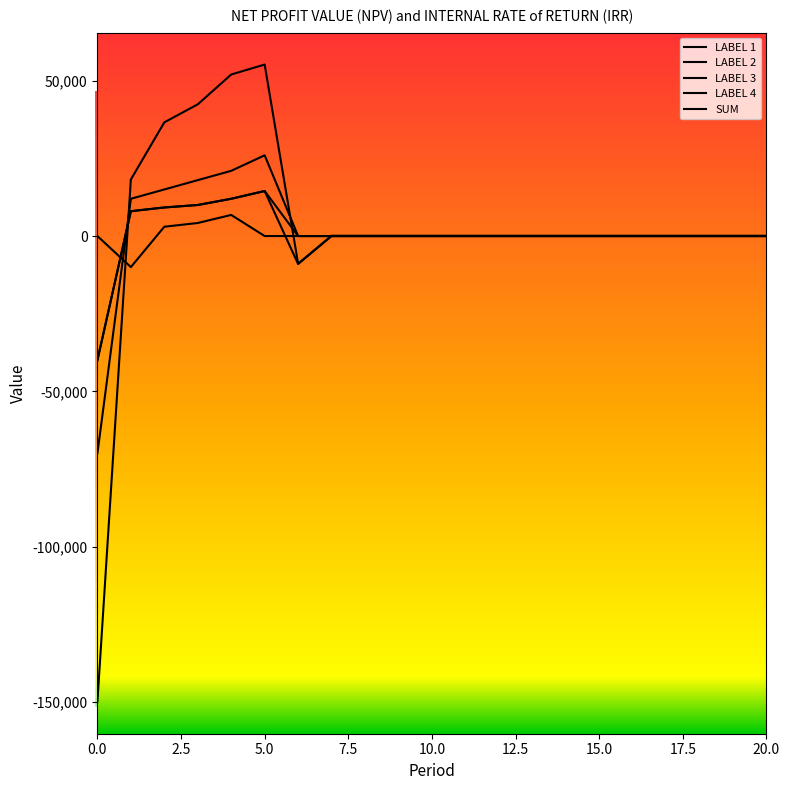

True or false: LABEL 1 has a value of 10590.8 at 11.

False